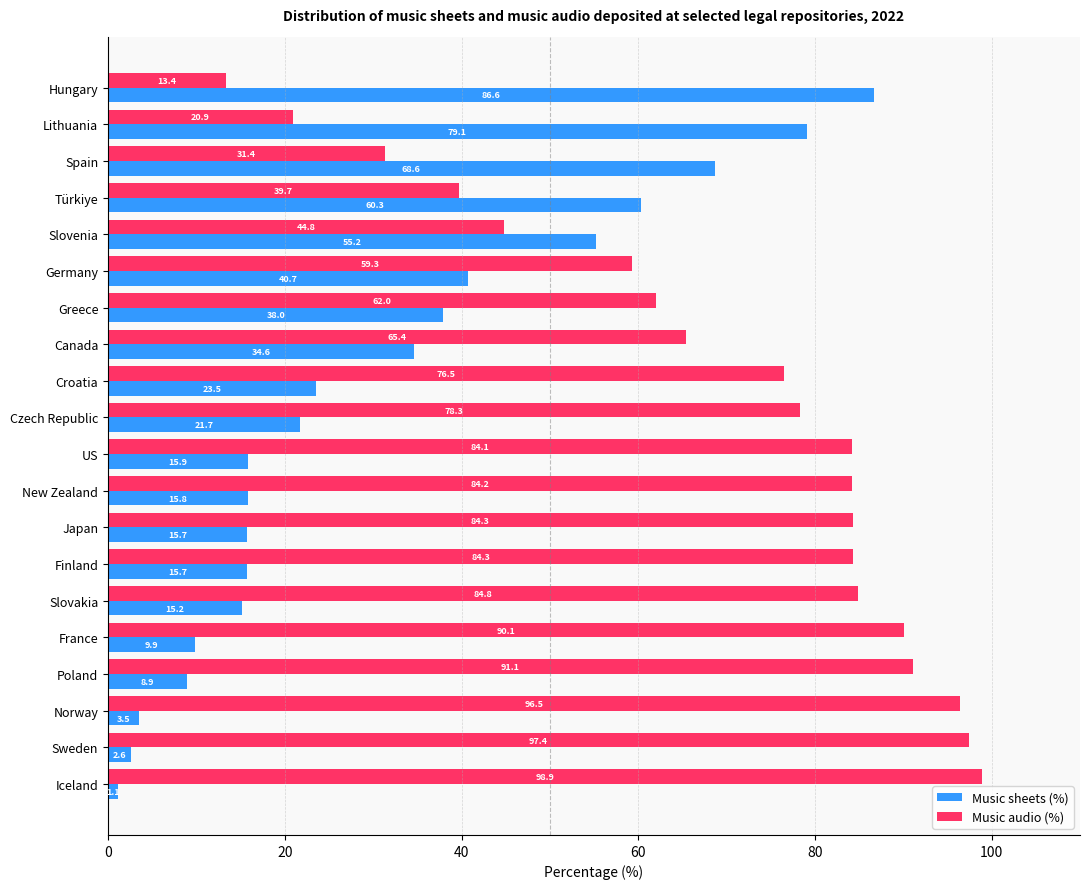

The Music sheets (%) series shows 11.2 at Croatia. True or false?

False